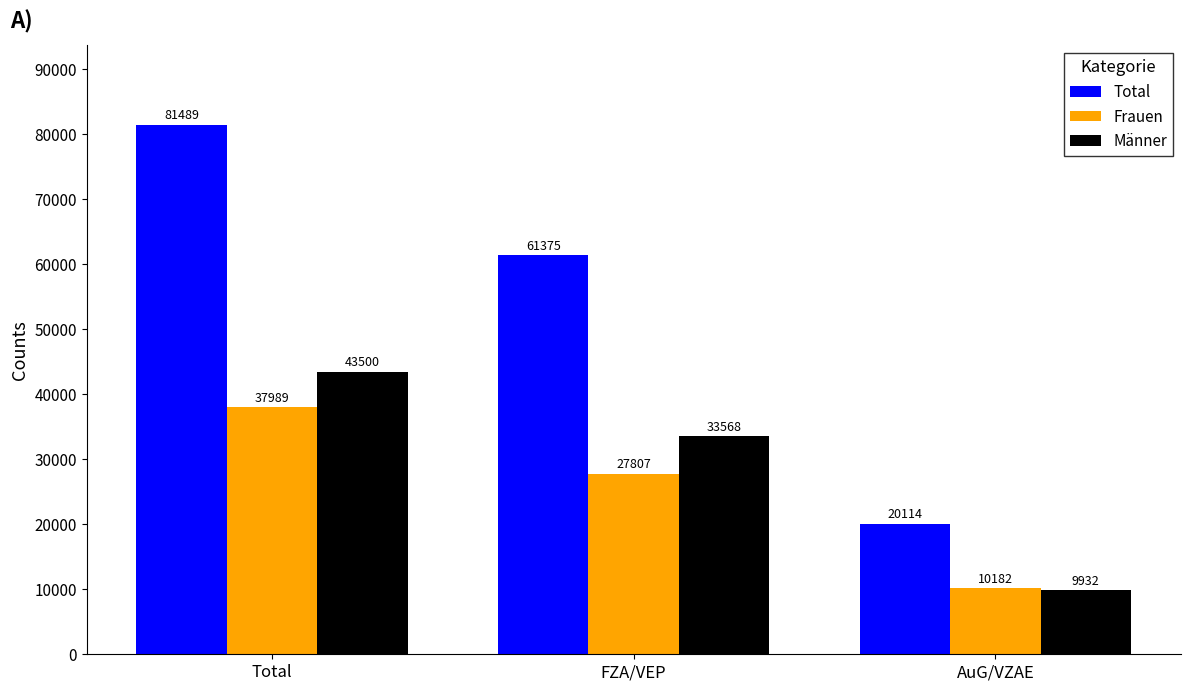

Between Total and AuG/VZAE, which series saw the biggest shift?

Total